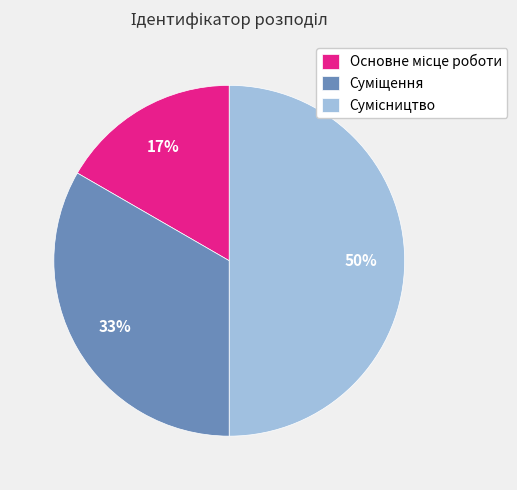

To the nearest percent, what is the average slice percentage?

33%